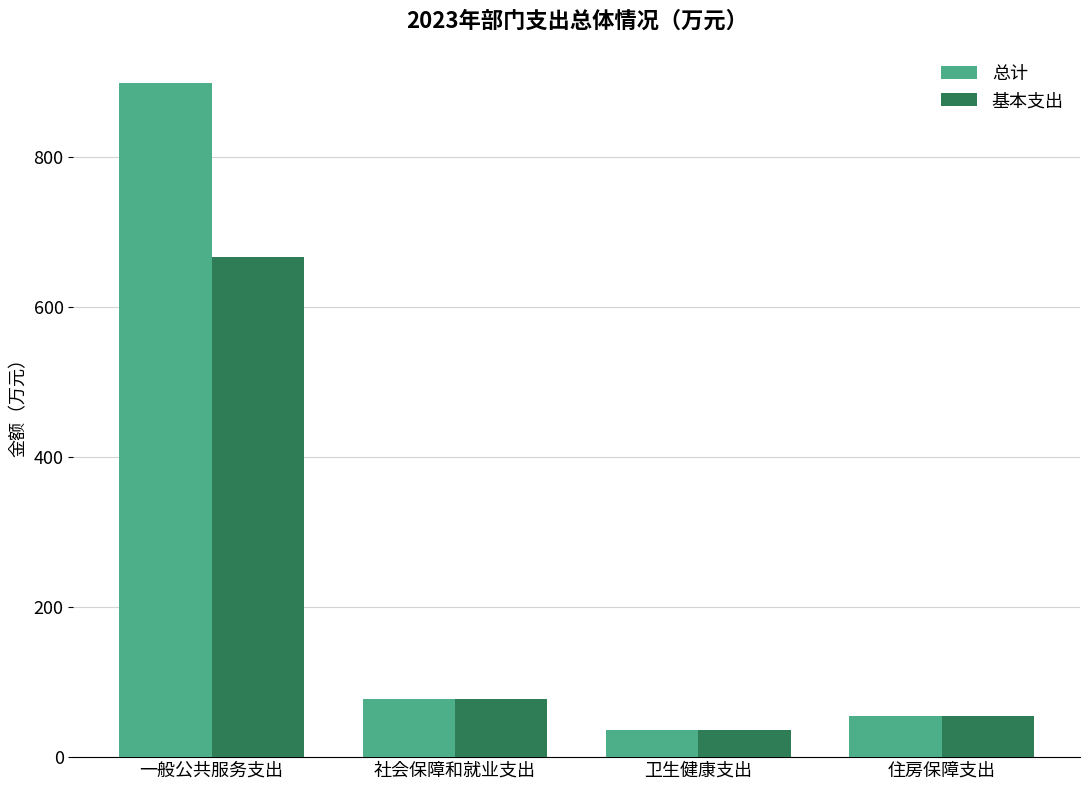

What is the label of the 3rd bar from the right?

社会保障和就业支出